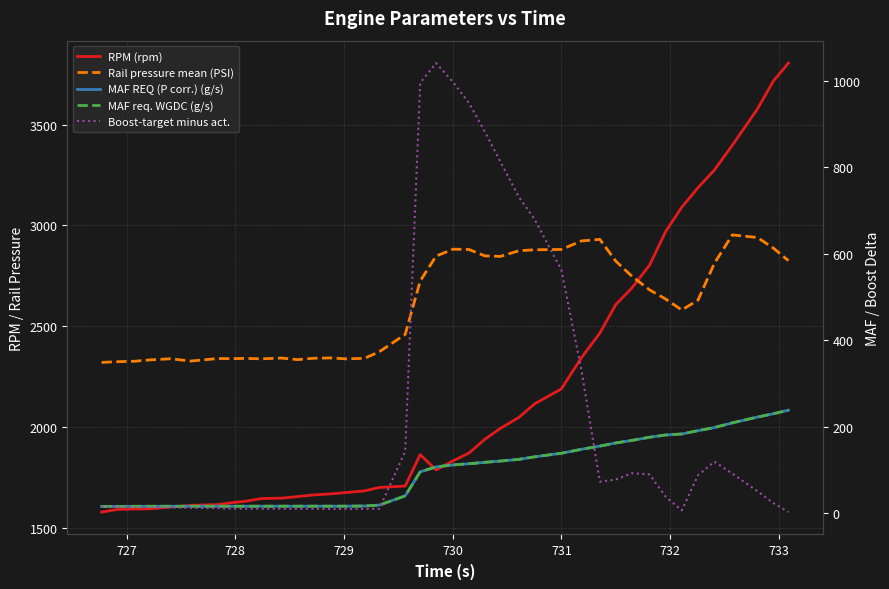

How many interior local valleys does the Rail pressure mean (PSI) series have?

7